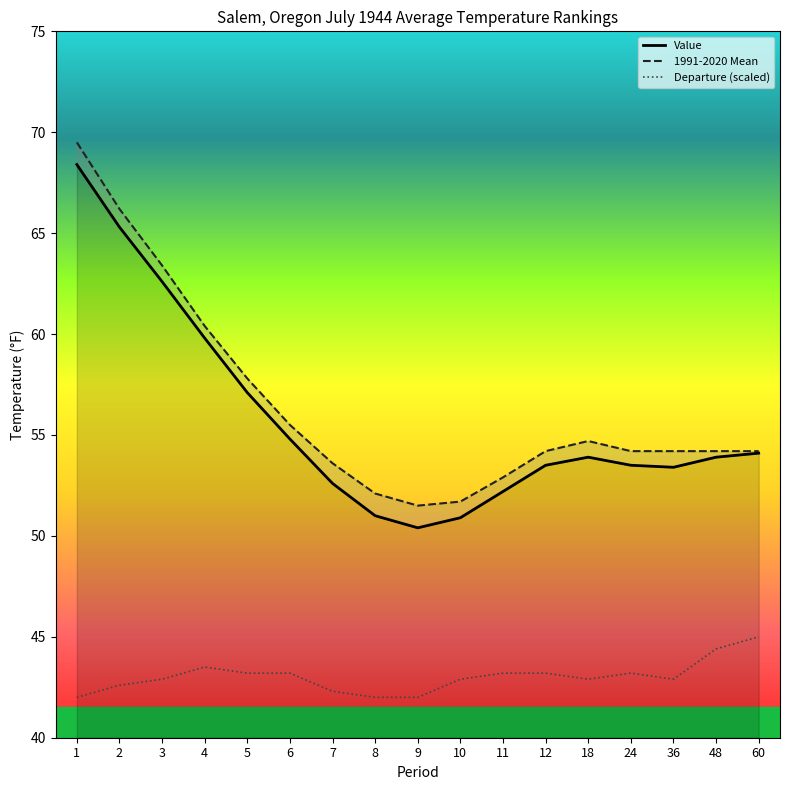

At which category is the sum across all series the highest?

1